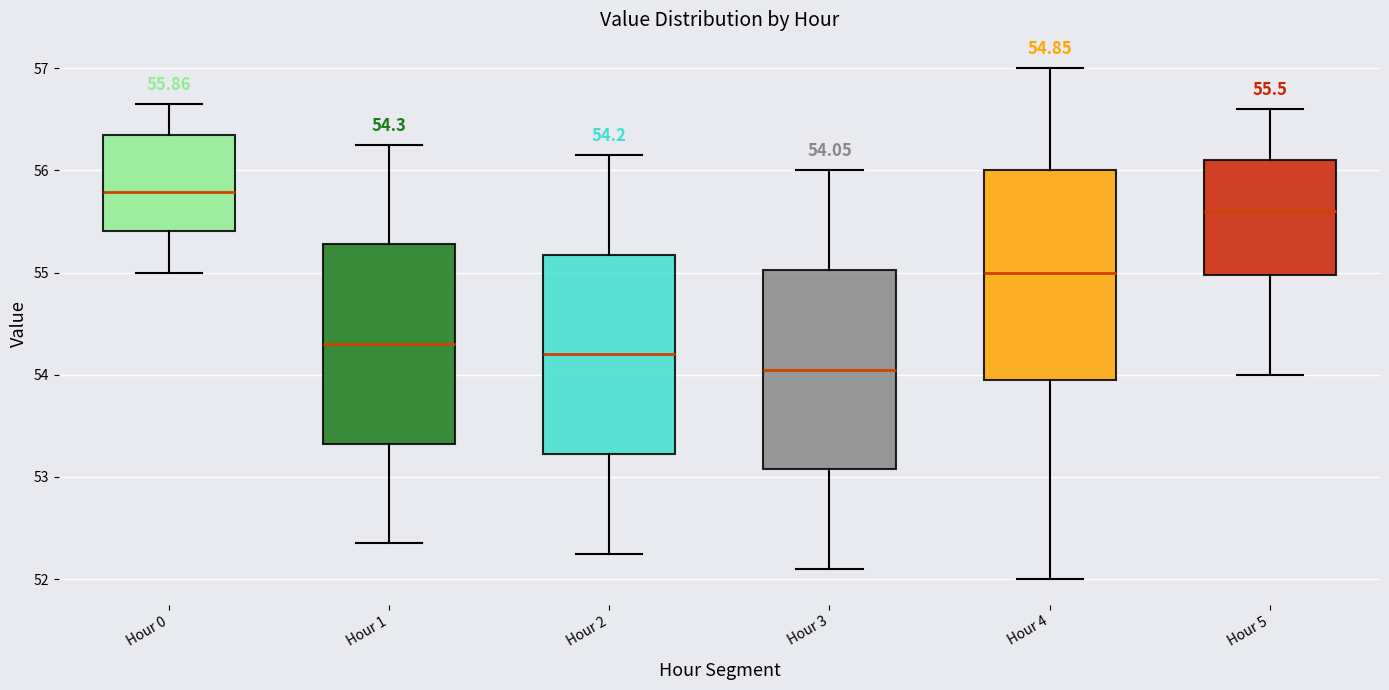

Which box's median line is the highest?

Hour 0